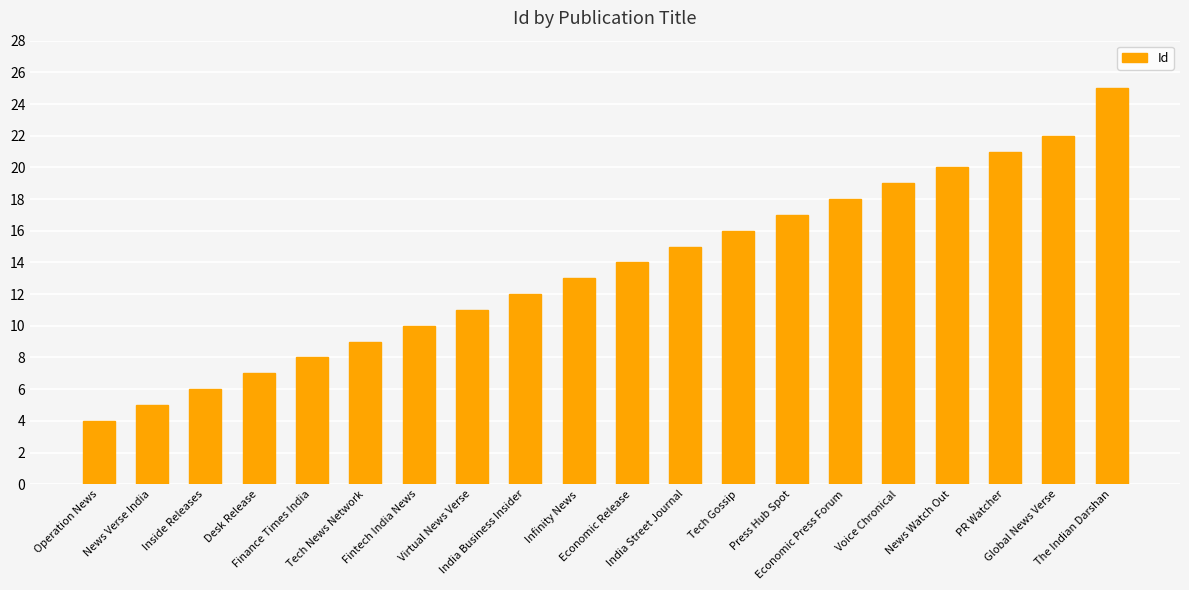

Which has a higher value, Inside Releases or The Indian Darshan?

The Indian Darshan